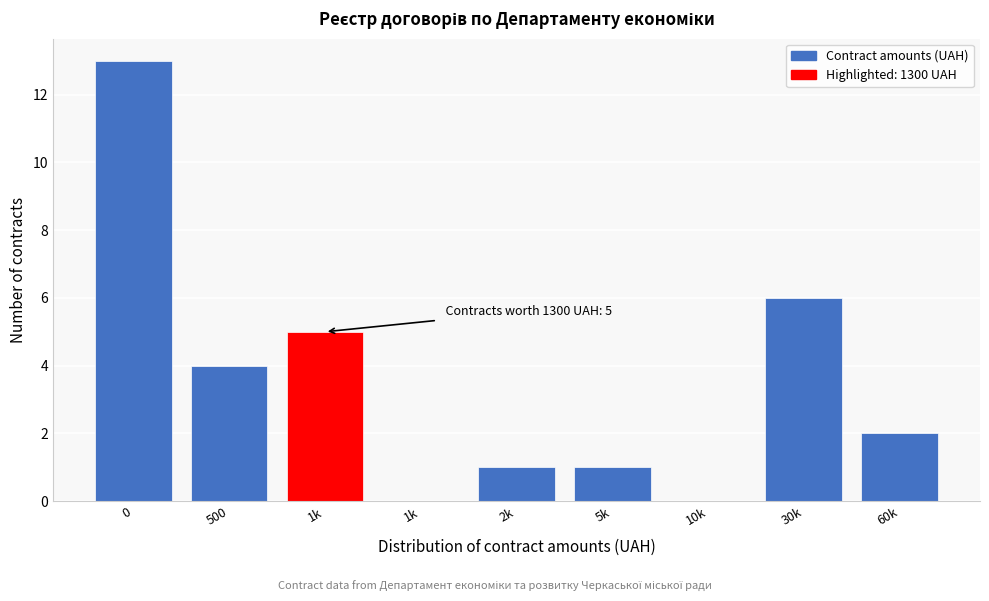

Are the bars horizontal?

No